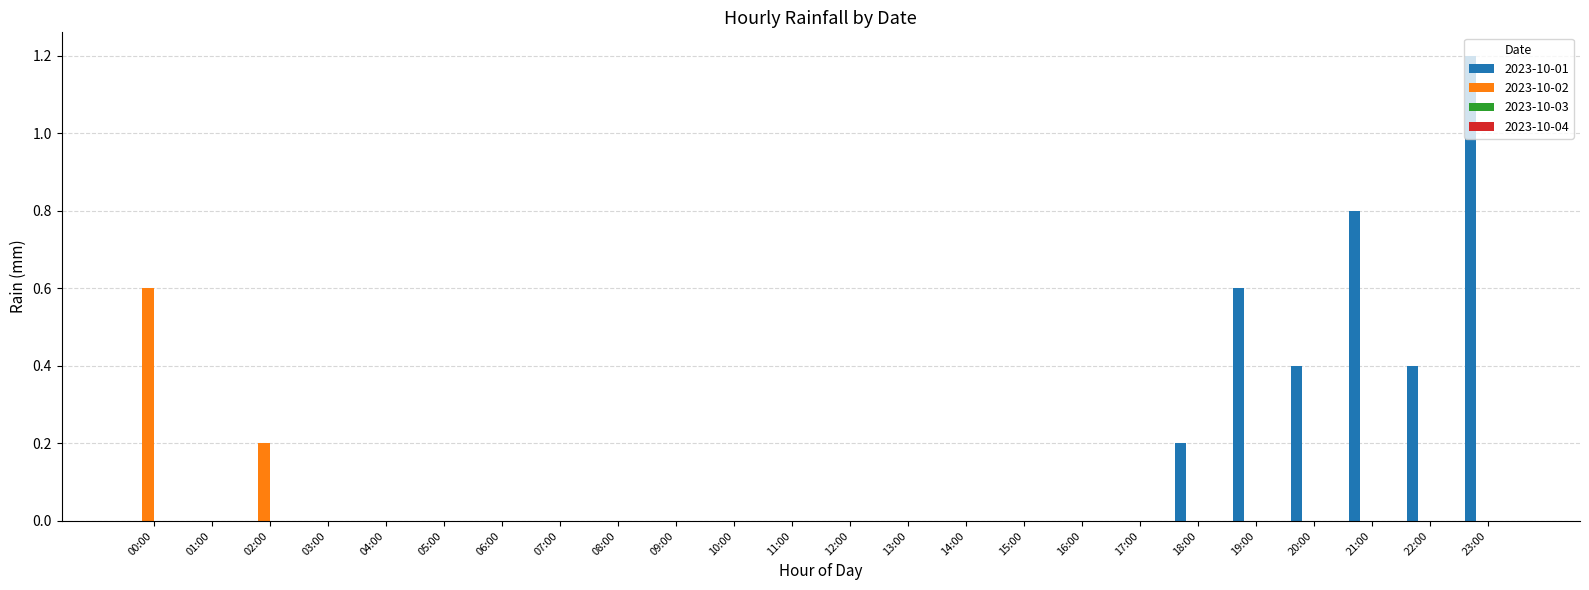

Are the bars horizontal?

No